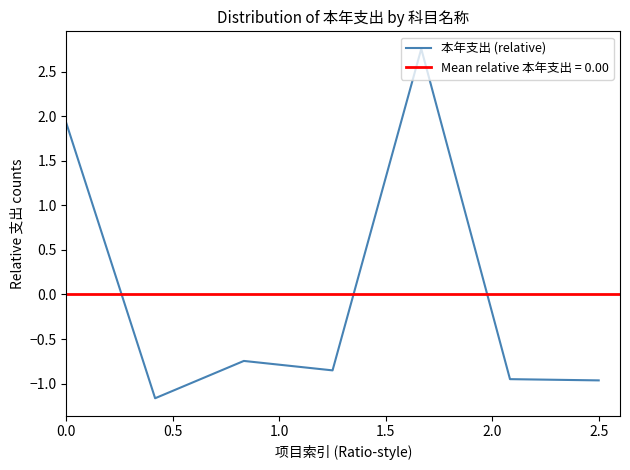

What is the minimum value shown in the chart?

-1.2